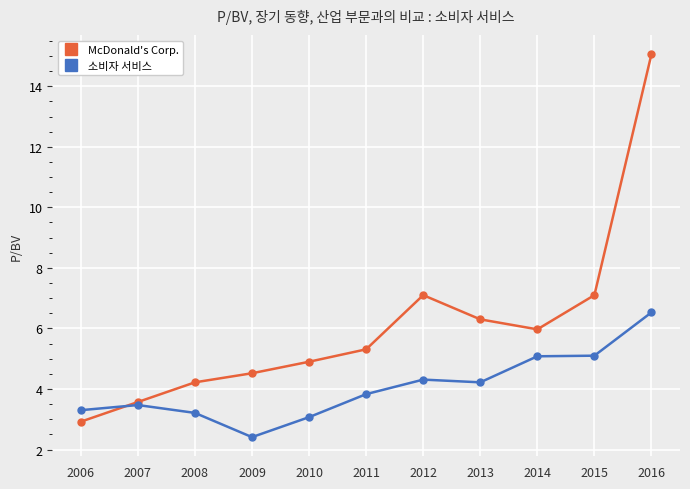

What is the difference between the highest and lowest values at 2011?

1.5